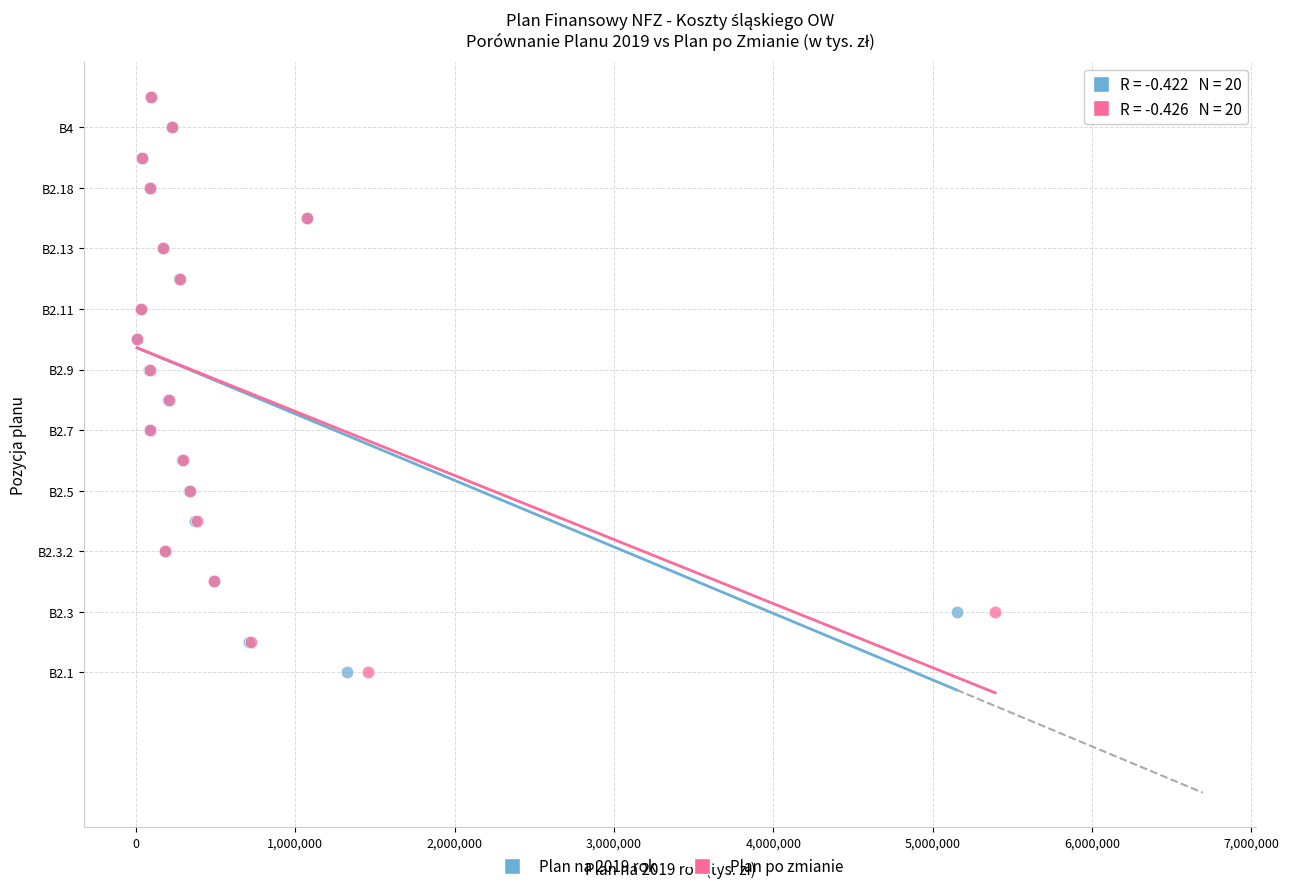

What are all the series names shown in the legend?

Plan na 2019 rok, Plan po zmianie